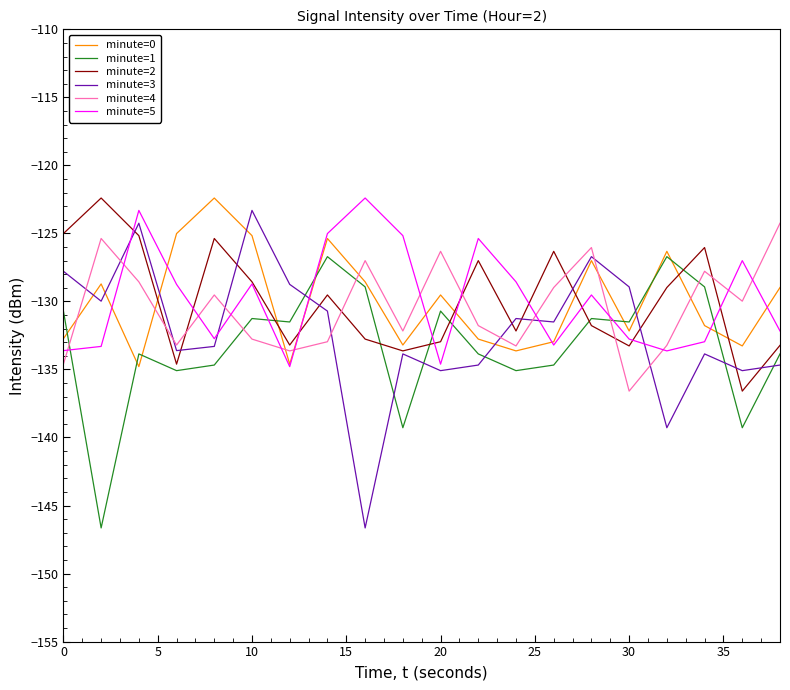

Which series ends up on top after the final intersection of minute=5 and minute=1?

minute=5